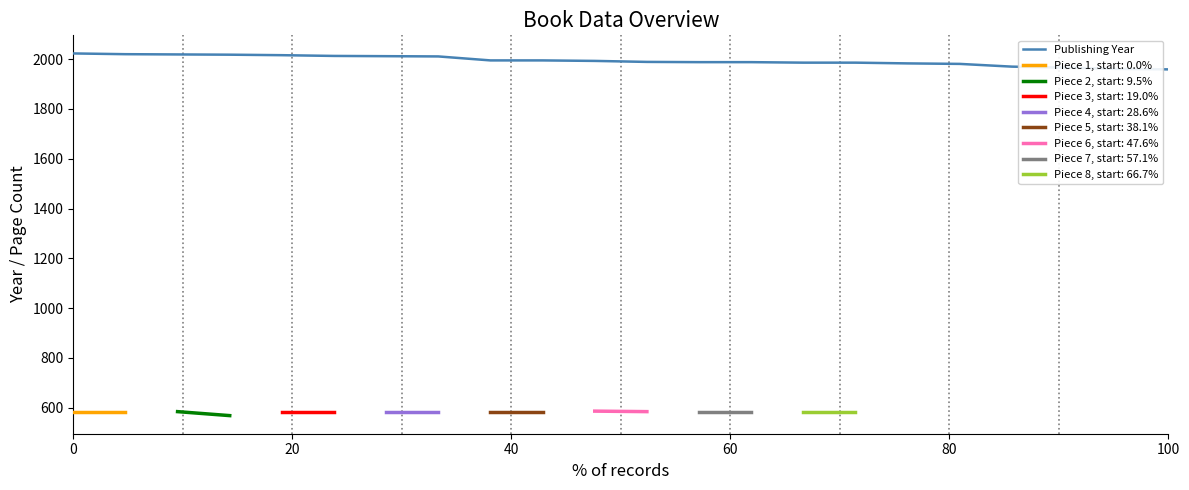

What is the value of the 22nd point from the left?

1959